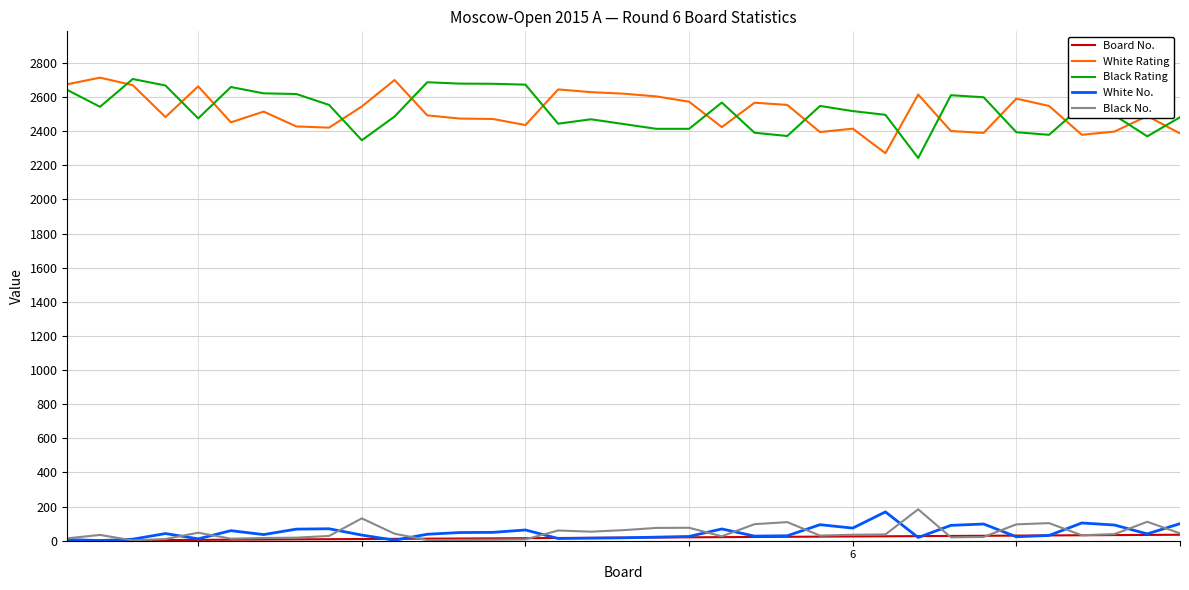

What is the maximum value shown in the chart?

2714